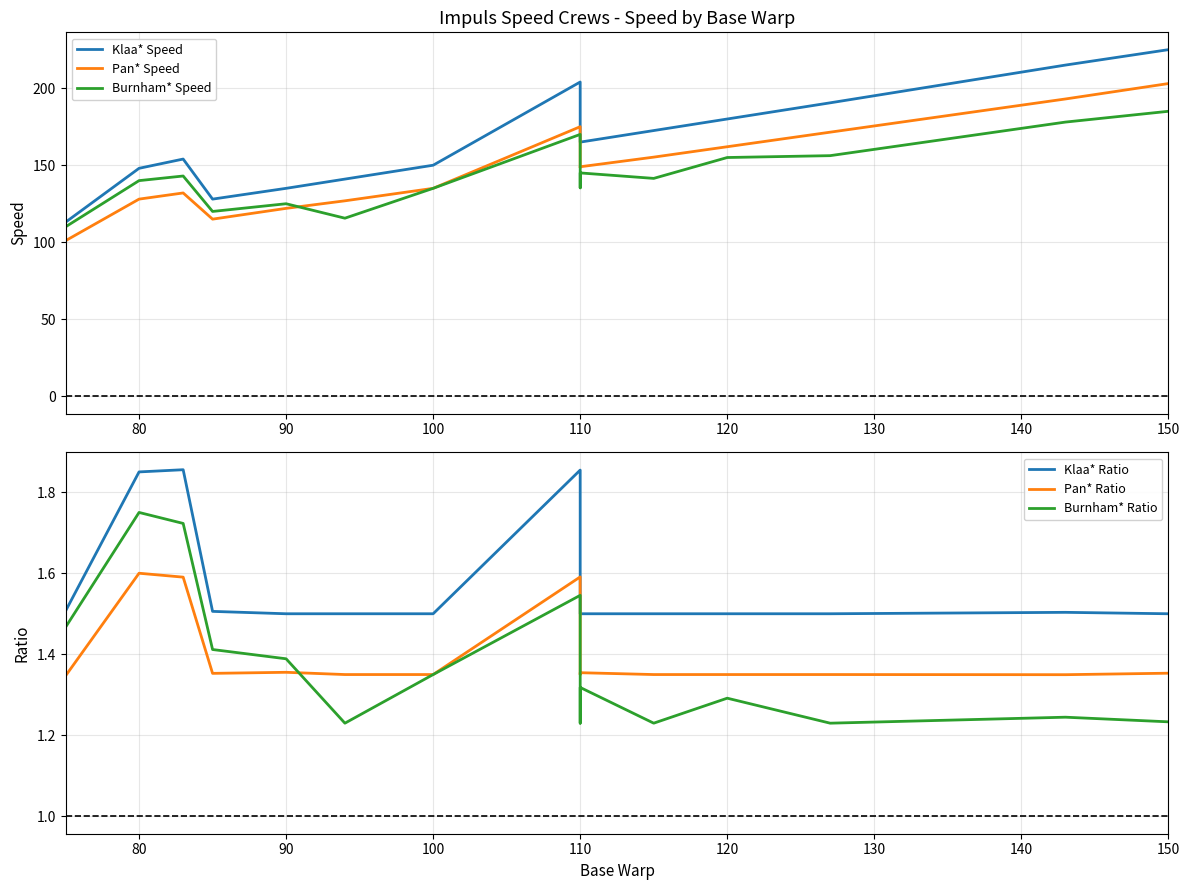

Which series has the largest range (max minus min)?

Klaa* Speed